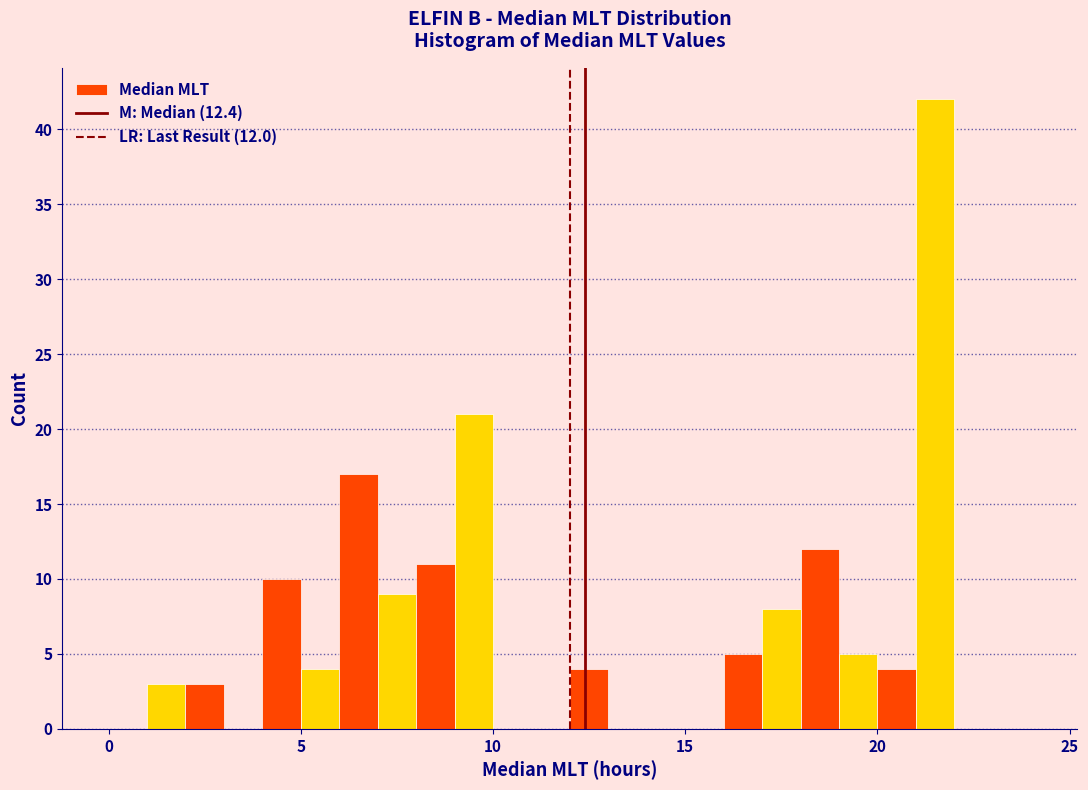

Around what value on the x-axis is the tallest bar? Give the approximate position of its centre, as read against the axis.

21.5